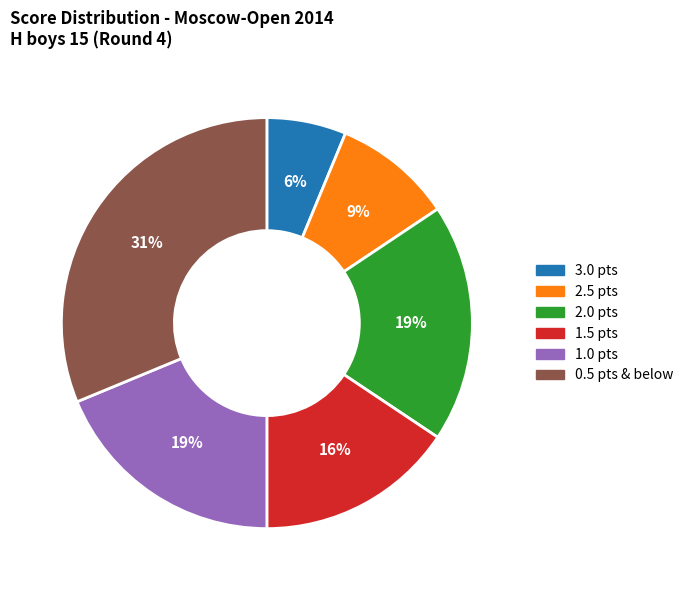

How many segments does this pie chart have?

6